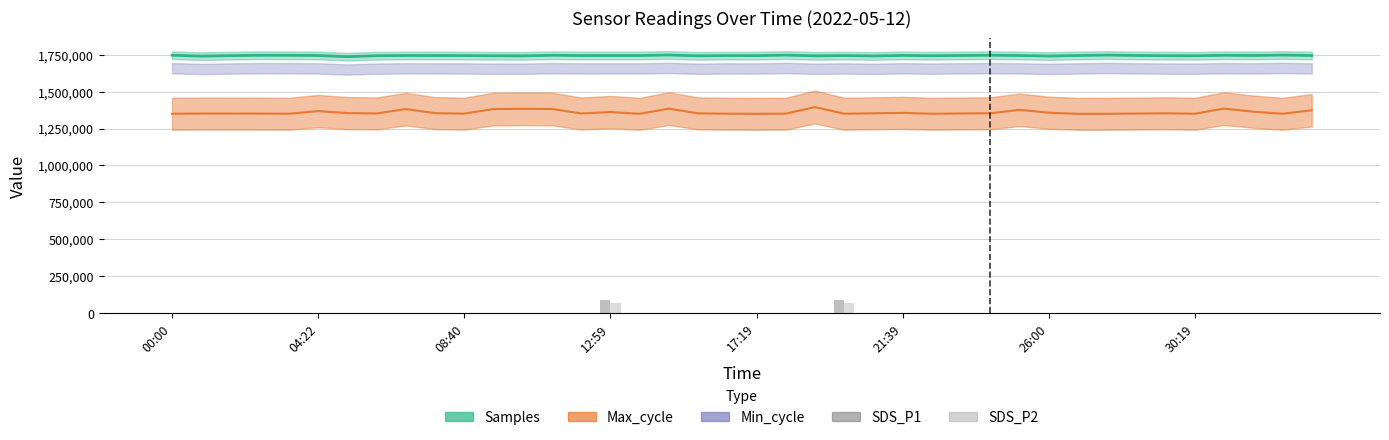

What is the difference between the second highest and second lowest values in the SDS_P2 series?

69780.6